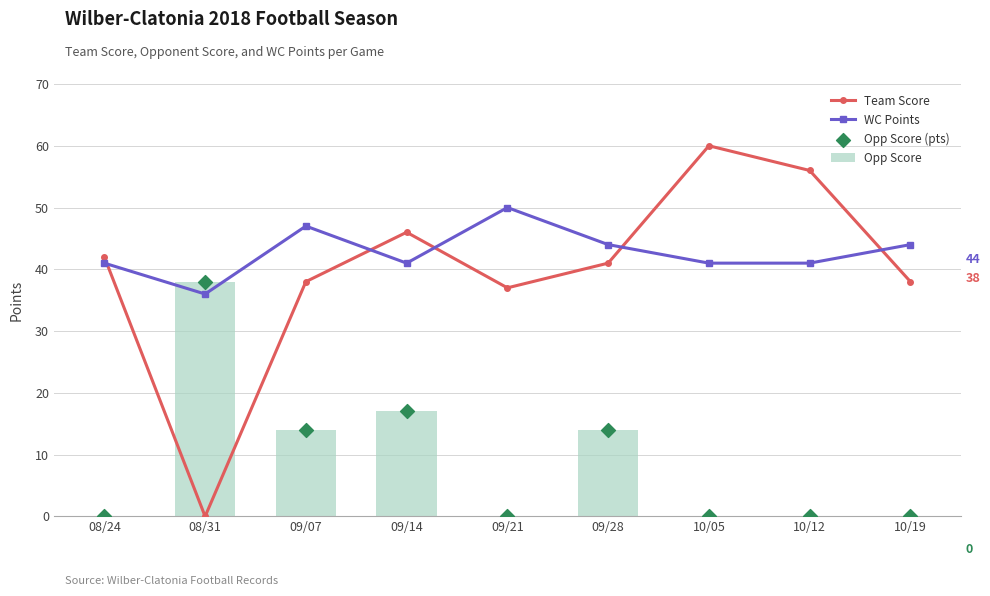

Which series reaches the maximum Y coordinate?

Team Score